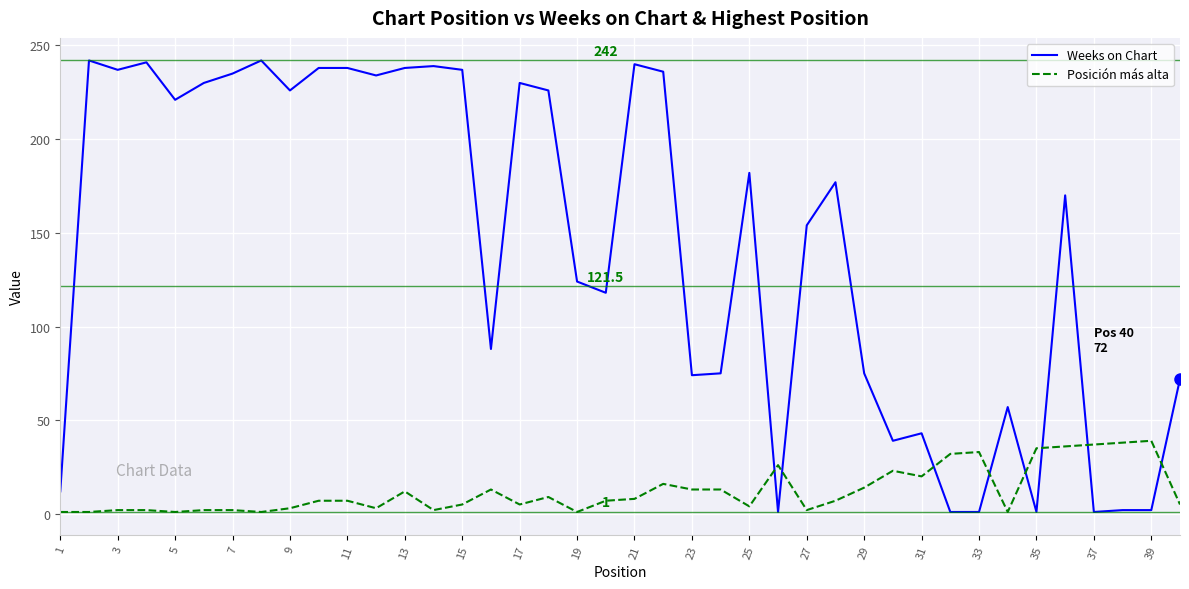

What is the average value of the Posición más alta series?

12